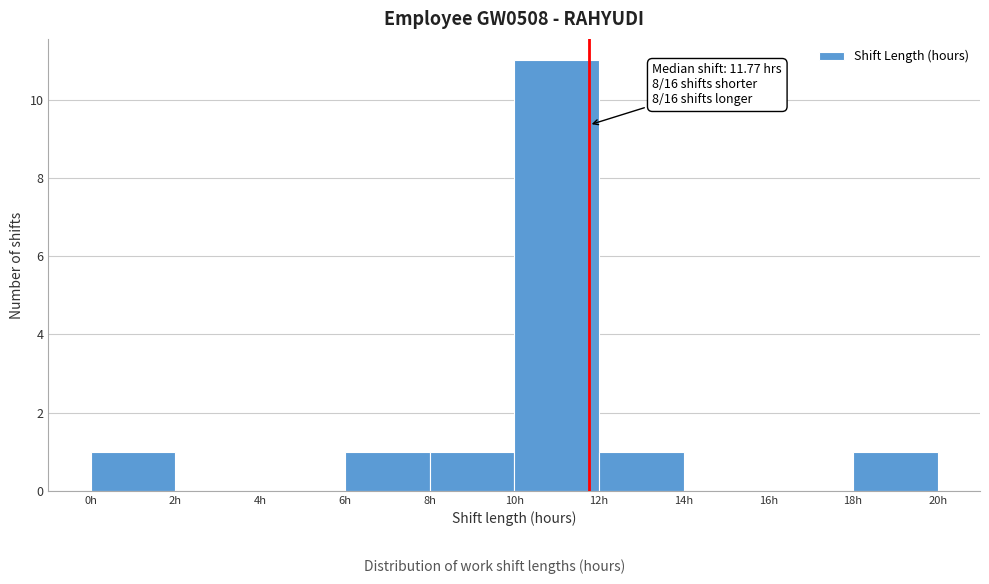

Which range on the x-axis has the tallest bar?

10 to 12